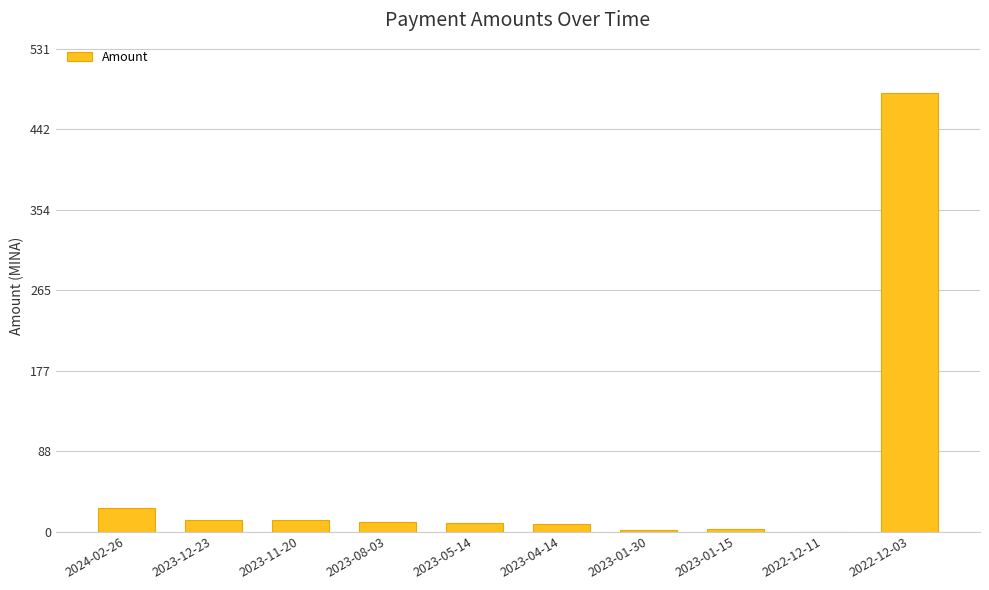

What is the average value?

56.5